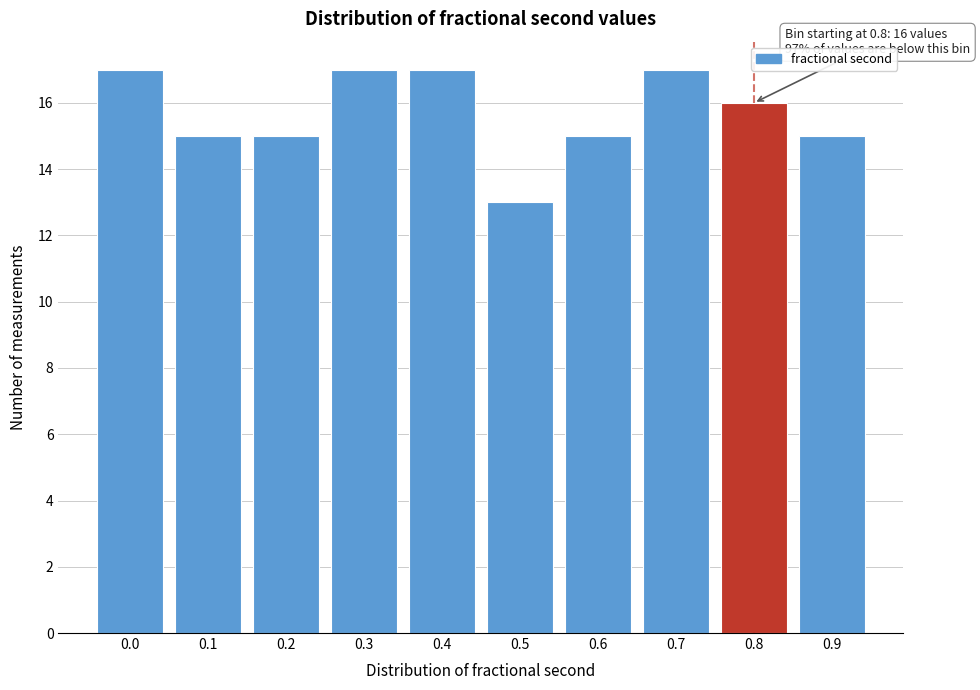

Reading left to right, list all the values displayed in this chart.

17	15	15	17	17	13	15	17	16	15